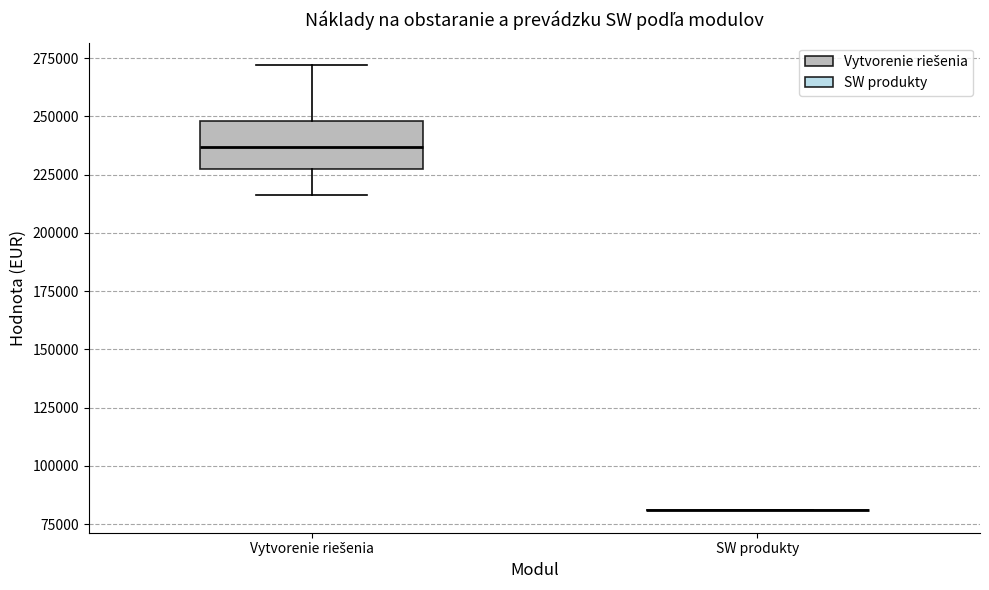

Reading left to right, transcribe this box plot: for each box, give where its median line is, the range the box spans, and where its two whiskers end, as read against the y-axis. The values are not printed on the chart, so give them approximately, as read against the axis.

Vytvorenie riešenia: median 235000, box 230000 to 250000, whiskers 215000 to 270000
SW produkty: box collapsed to a line at 80000, whiskers 80000 to 80000